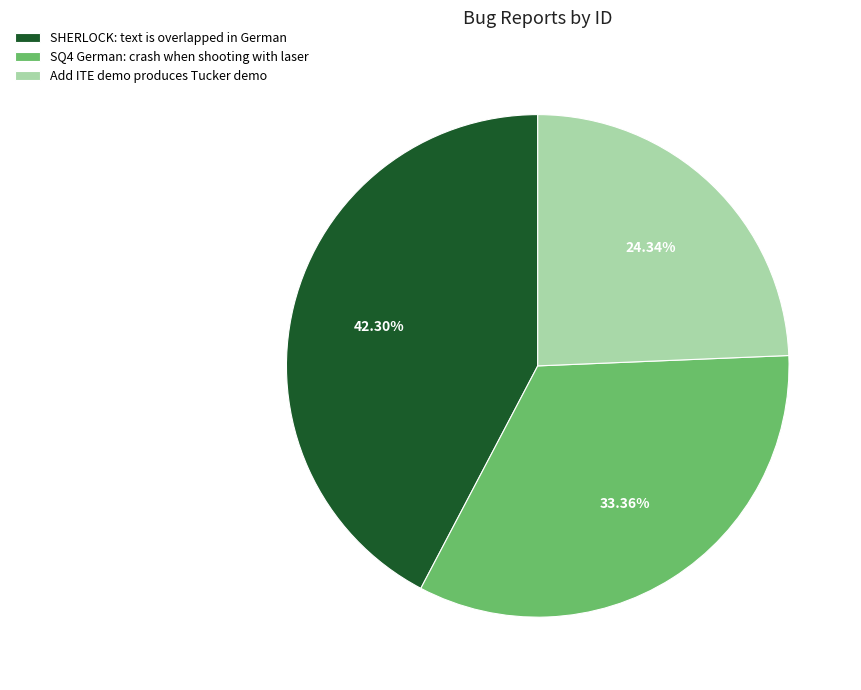

Rank the categories by value from lowest to highest.

Add ITE demo produces Tucker demo, SQ4 German: crash when shooting with laser, SHERLOCK: text is overlapped in German